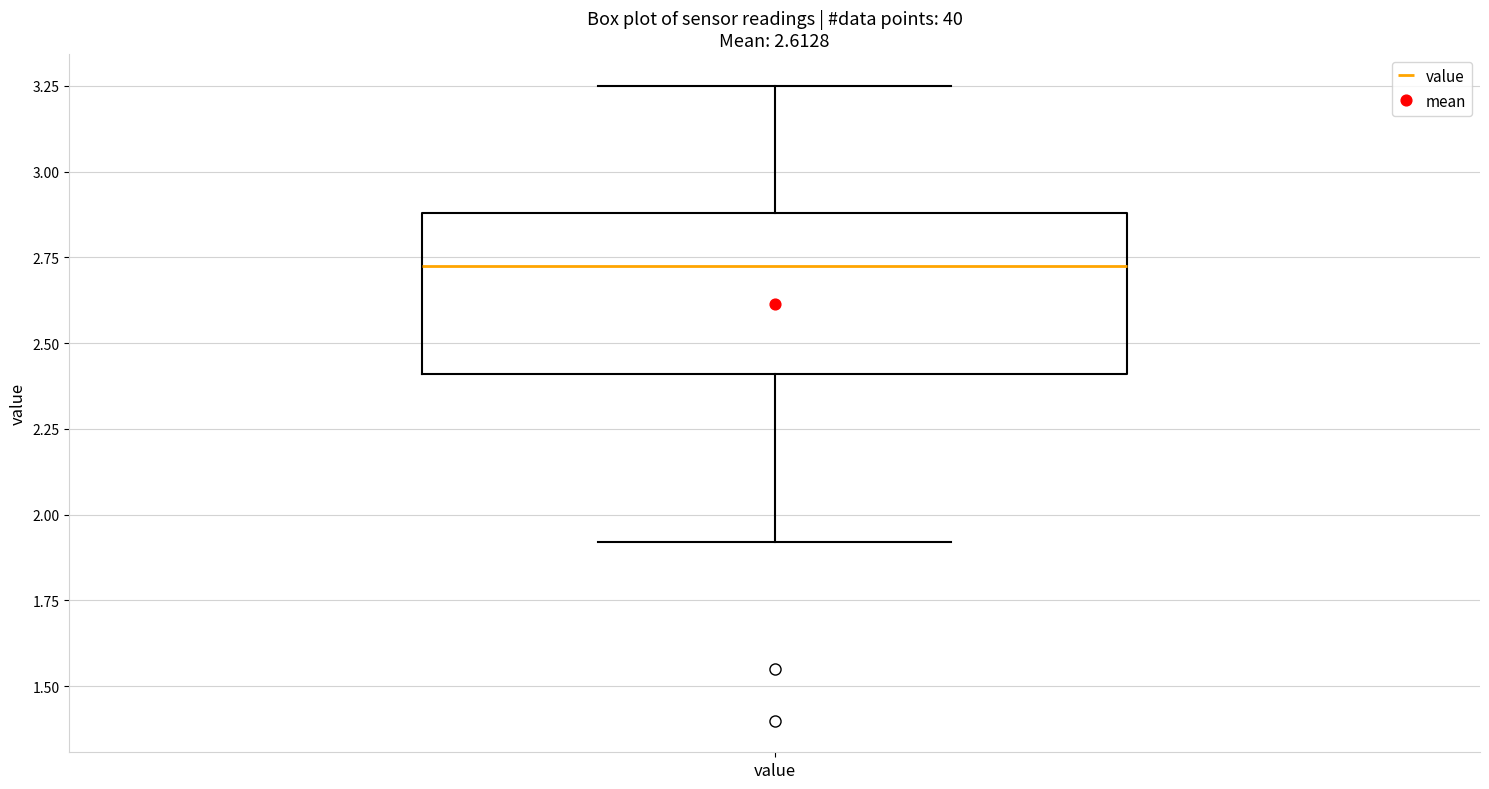

Where does the upper whisker of the box for value end on the y-axis? The values are not printed on the chart, so give them approximately, as read against the axis.

3.25